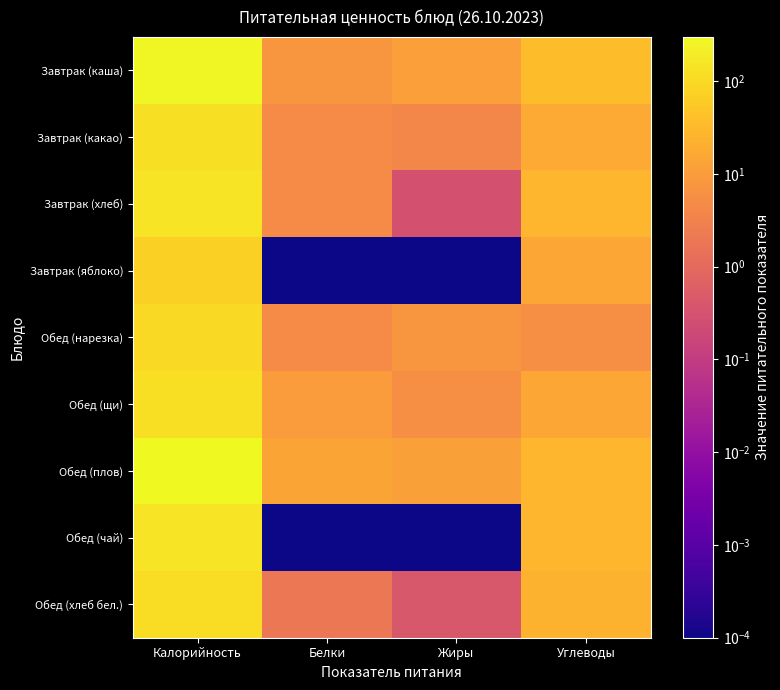

Reading left to right, what are all the values shown in this chart?

Завтрак (каша): Калорийность=273.0	Белки=8.0	Жиры=11.0	Углеводы=35.0
Завтрак (какао): Калорийность=128.0	Белки=5.0	Жиры=4.0	Углеводы=18.0
Завтрак (хлеб): Калорийность=145.0	Белки=5.0	Жиры=0.3	Углеводы=29.0
Завтрак (яблоко): Калорийность=70.5	Белки=0.0	Жиры=0.0	Углеводы=15.0
Обед (нарезка): Калорийность=103.0	Белки=5.0	Жиры=8.0	Углеводы=6.0
Обед (щи): Калорийность=119.0	Белки=10.0	Жиры=6.0	Углеводы=16.0
Обед (плов): Калорийность=300.0	Белки=14.0	Жиры=12.0	Углеводы=29.0
Обед (чай): Калорийность=142.0	Белки=0.0	Жиры=0.0	Углеводы=28.0
Обед (хлеб бел.): Калорийность=114.0	Белки=2.0	Жиры=0.4	Углеводы=24.0